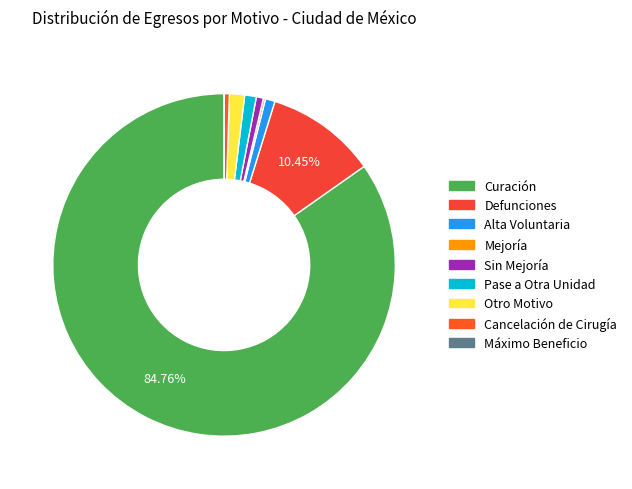

Is it true that Alta Voluntaria is 1% of the pie?

True